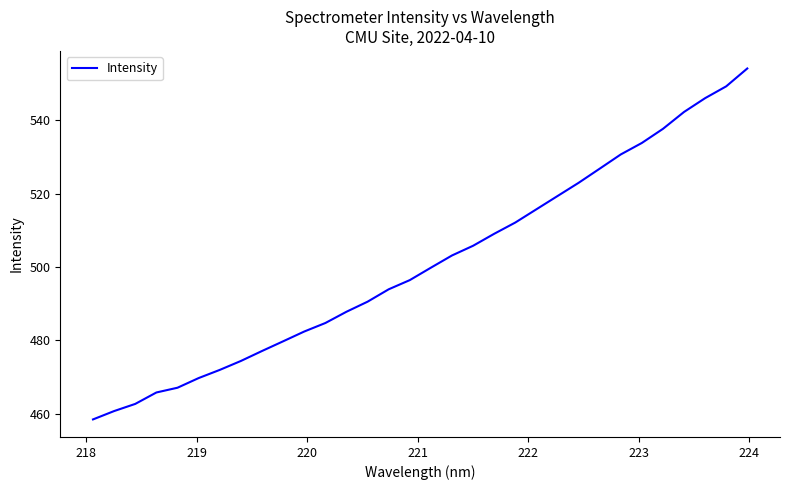

What is the difference between the maximum and minimum values?

95.7